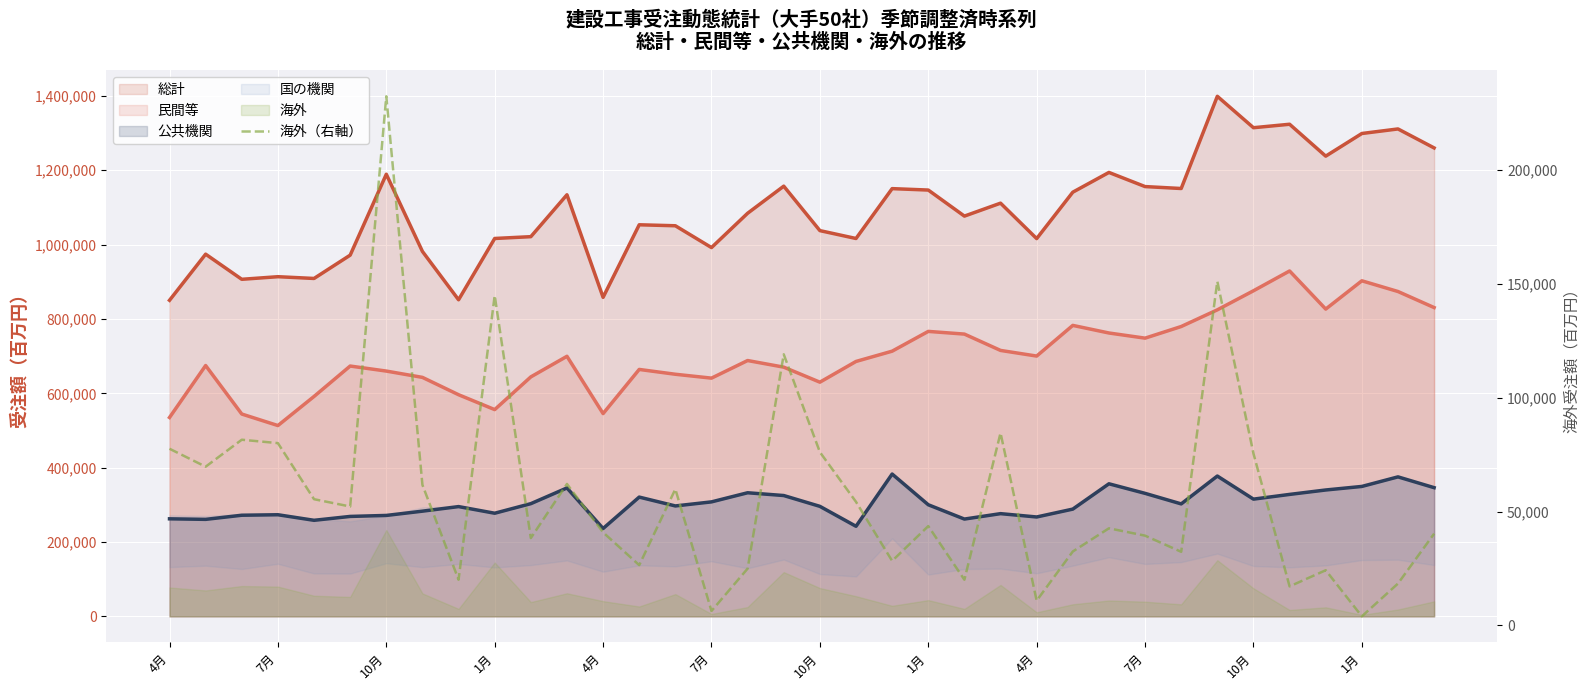

True or false: there are more than 1 points higher than both neighbors.

True